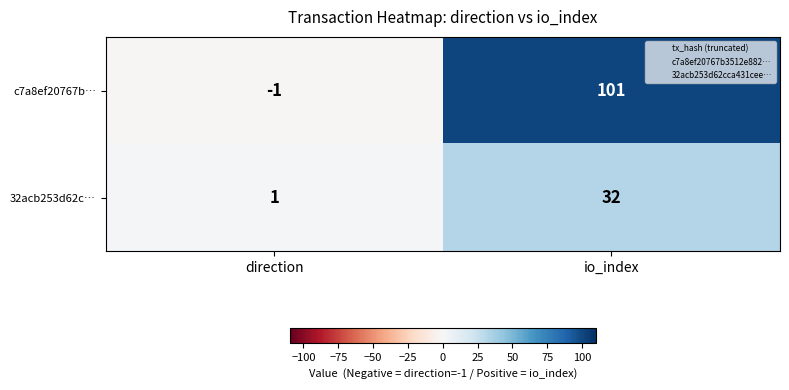

Rank the series by their maximum value, from highest to lowest.

c7a8ef20767b…, 32acb253d62c…